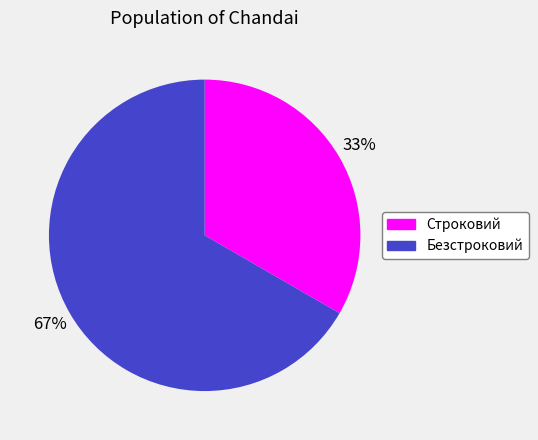

To the nearest percent, what portion does Строковий represent?

33%